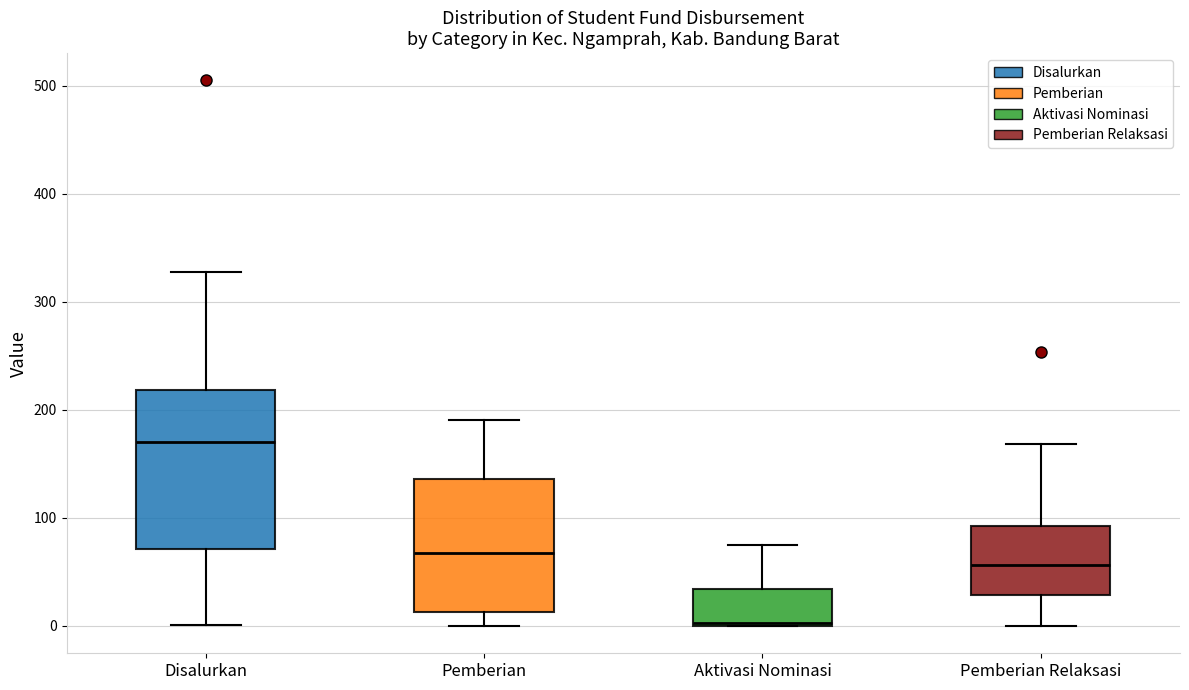

Reading left to right, read every box against the y-axis: the position of its median line, the range the box covers, and the ends of its whiskers. The values are not printed on the chart, so give them approximately, as read against the axis.

Disalurkan: median 170, box 70 to 220, whiskers 0 to 330
Pemberian: median 70, box 10 to 140, whiskers 0 to 190
Aktivasi Nominasi: median 0, box 0 to 30, whiskers 0 to 80
Pemberian Relaksasi: median 60, box 30 to 90, whiskers 0 to 170